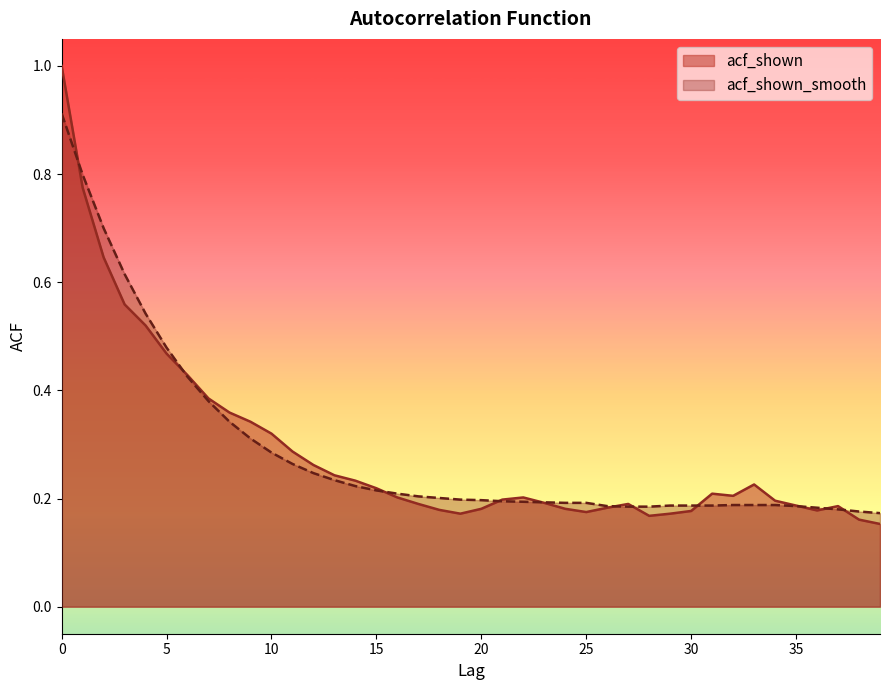

What is the average value of the acf_shown_smooth series?

0.3